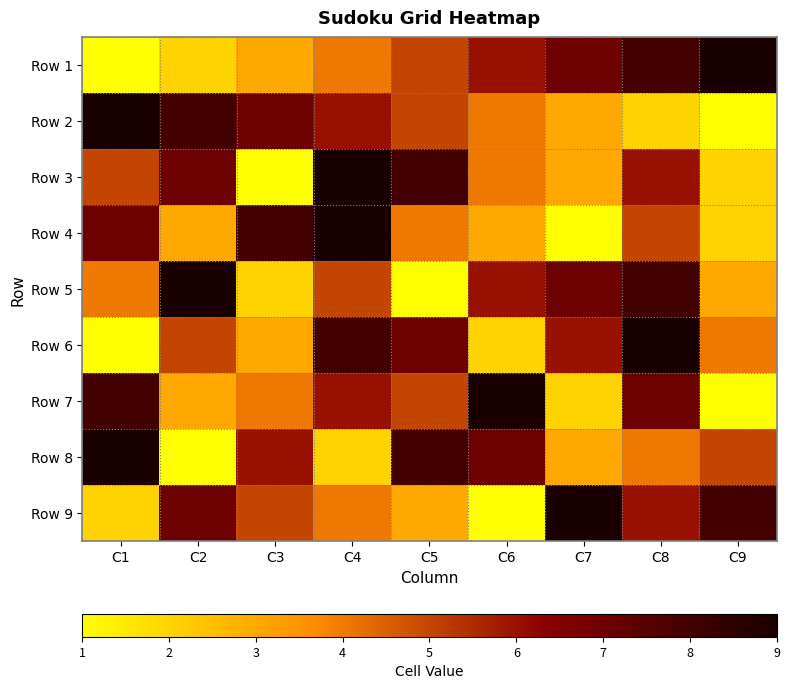

At how many categories does at least one series exceed 6?

9